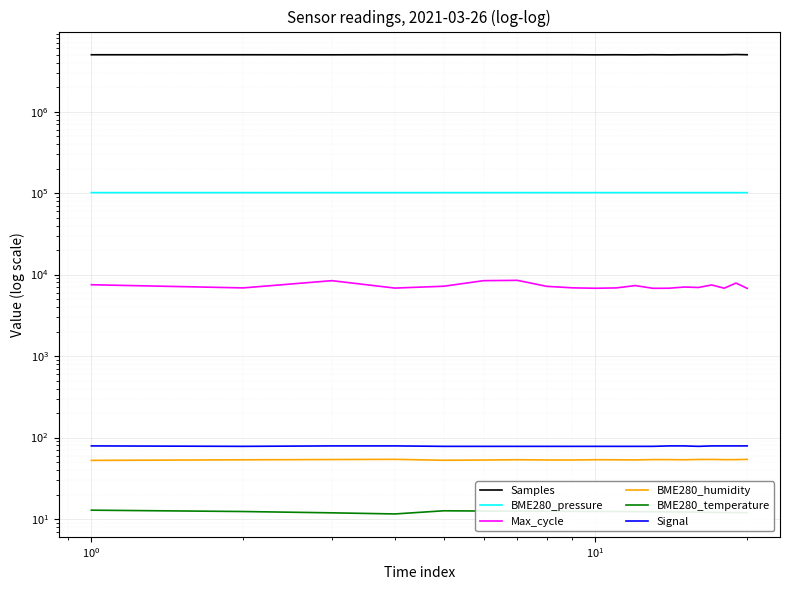

Which series has the largest total across all categories?

Samples